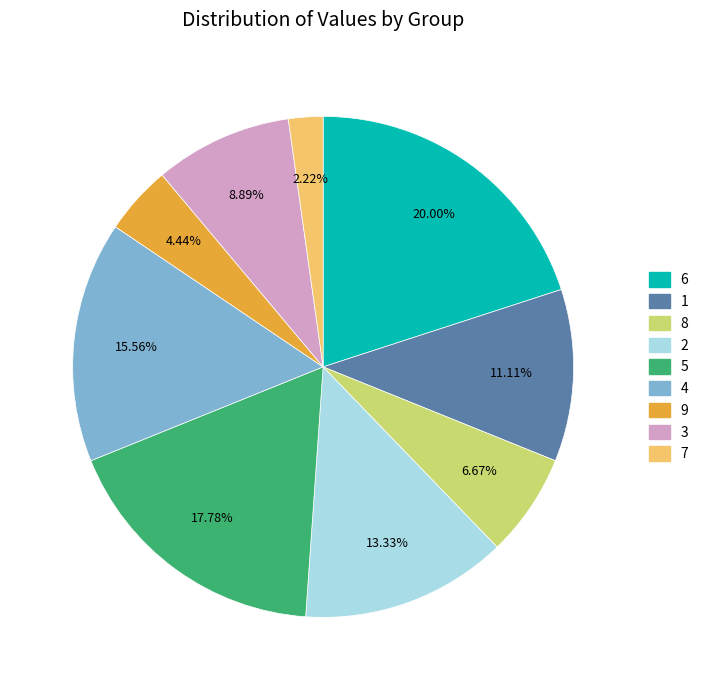

To the nearest percent, what percentage of the pie is 9?

4%